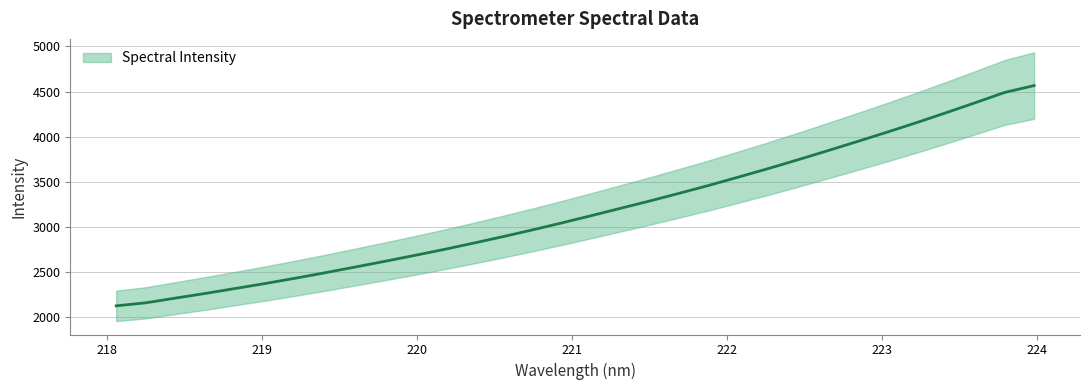

What is the average value?

3179.7